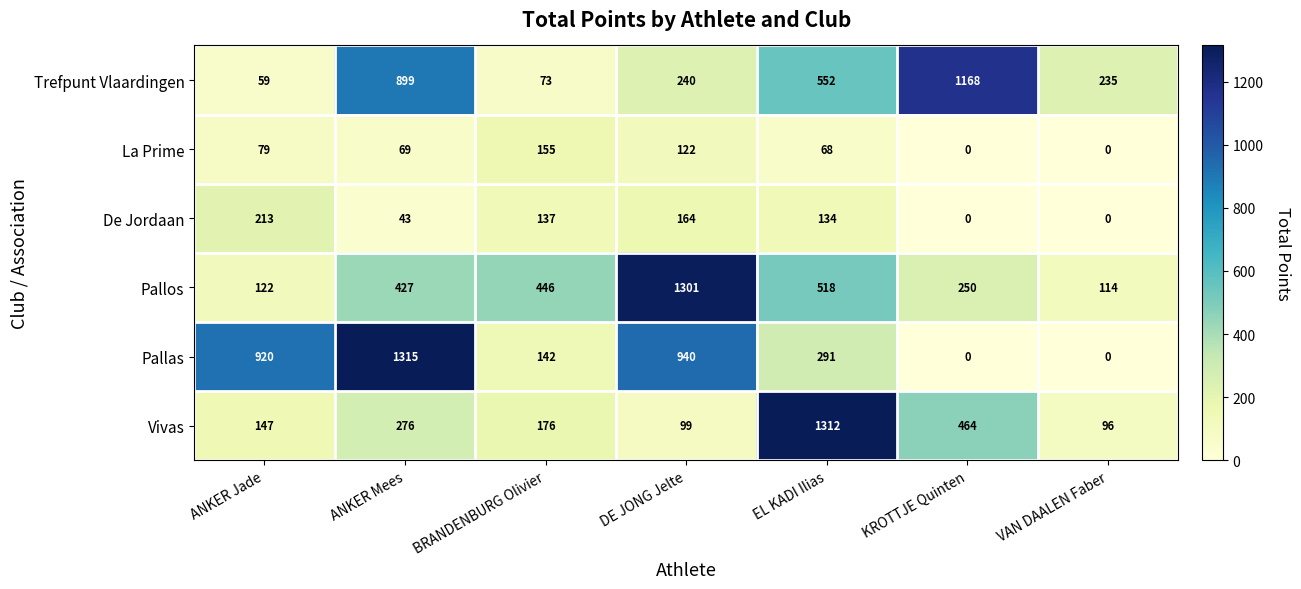

What is the average value of the Pallos series?

454